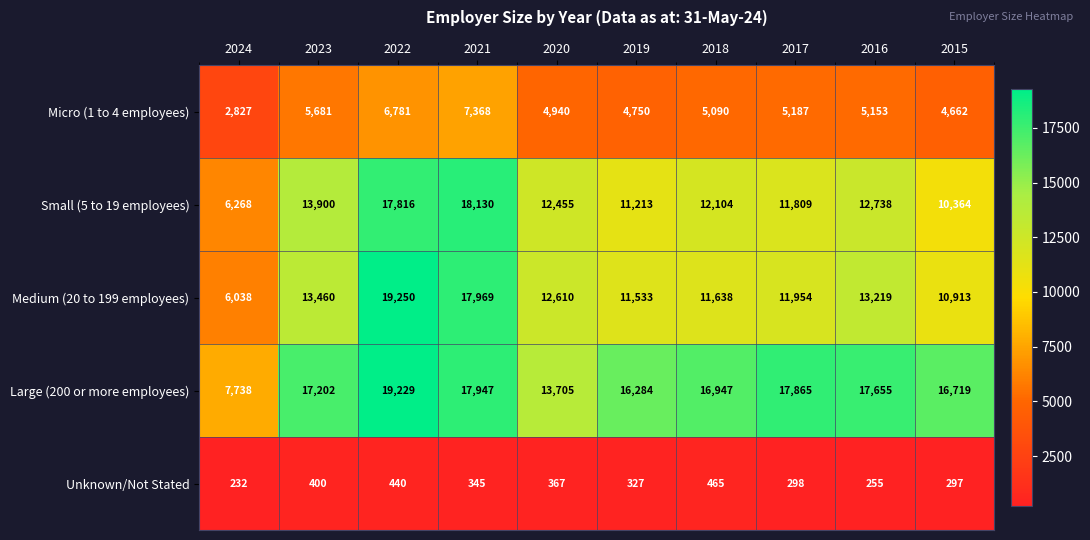

Rank the series by their maximum value, from highest to lowest.

Medium (20 to 199 employees), Large (200 or more employees), Small (5 to 19 employees), Micro (1 to 4 employees), Unknown/Not Stated